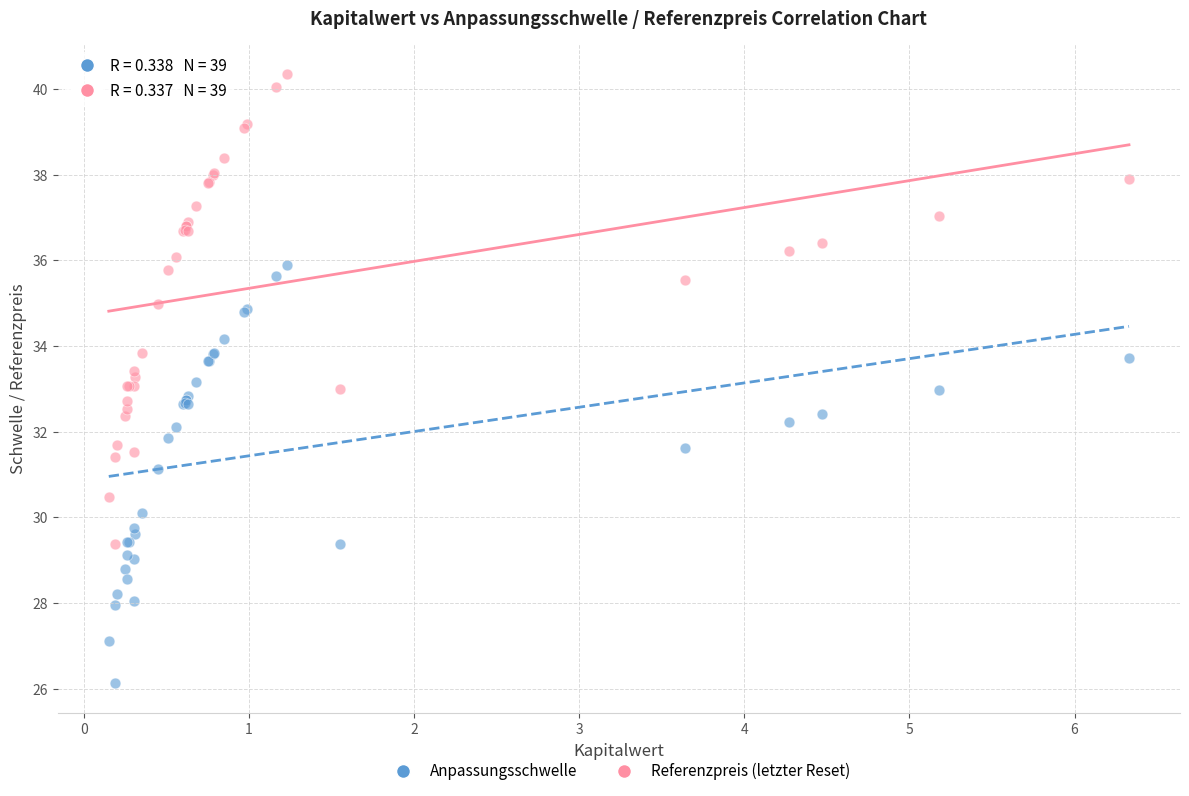

What is the X range (max minus min) for the scatter plot?

6.2